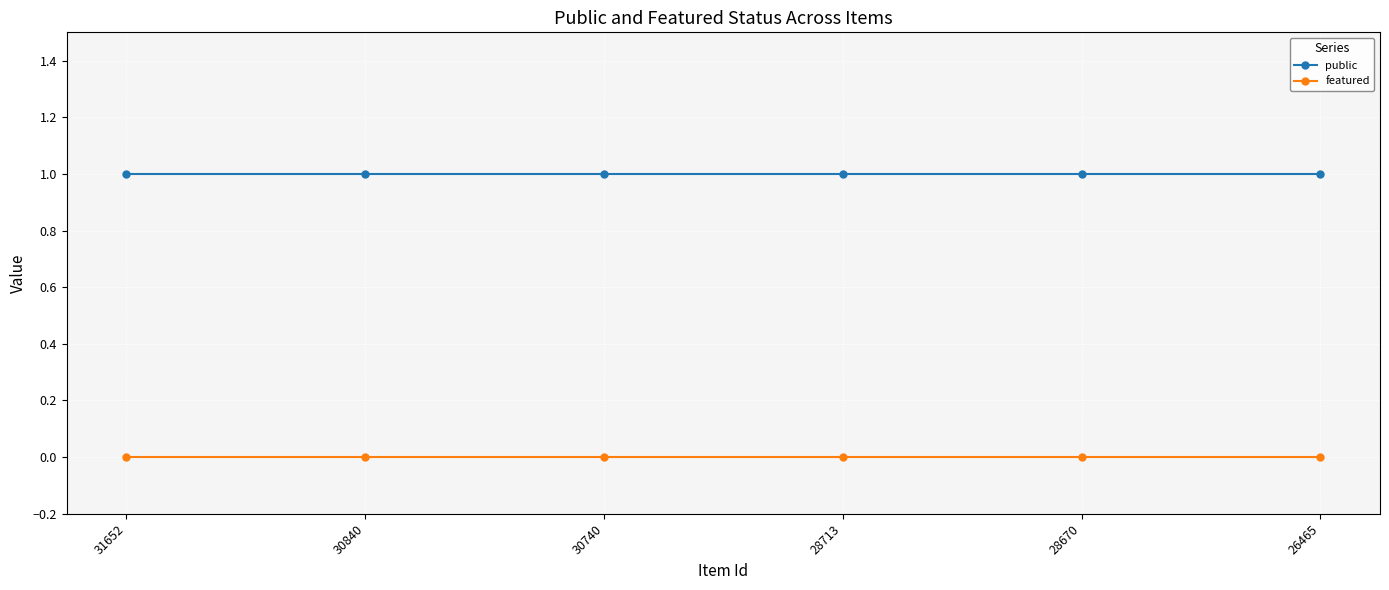

Reading left to right, list all the values displayed in this chart.

public: 31652=1	30840=1	30740=1	28713=1	28670=1	26465=1
featured: 31652=0	30840=0	30740=0	28713=0	28670=0	26465=0